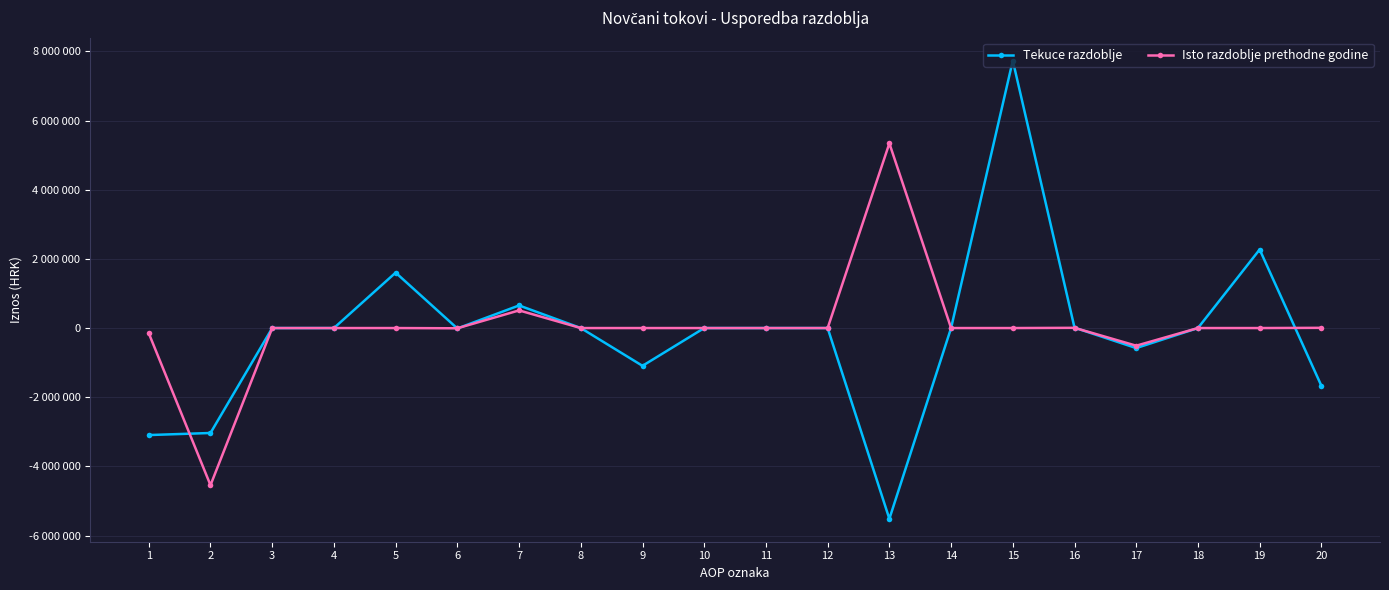

At which label is Tekuce razdoblje closest to 1108633?

7